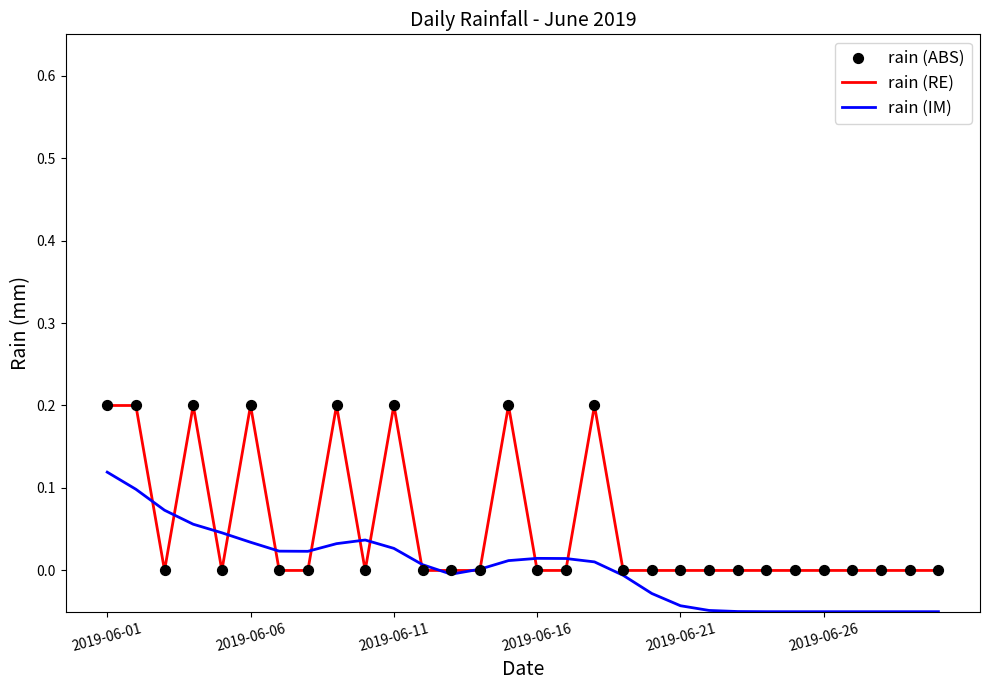

Which series has the largest total across all categories?

rain (RE)